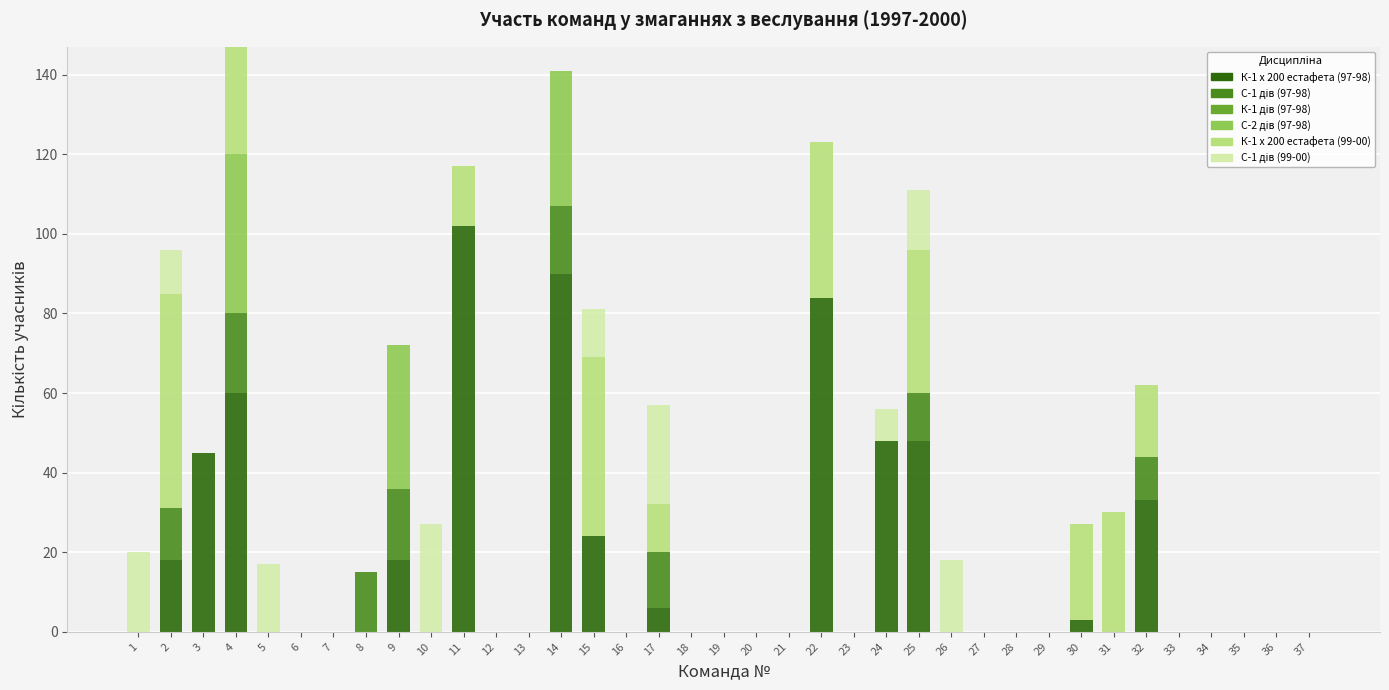

The К-1 х 200 естафета (97-98) series shows -44 at 33. True or false?

False